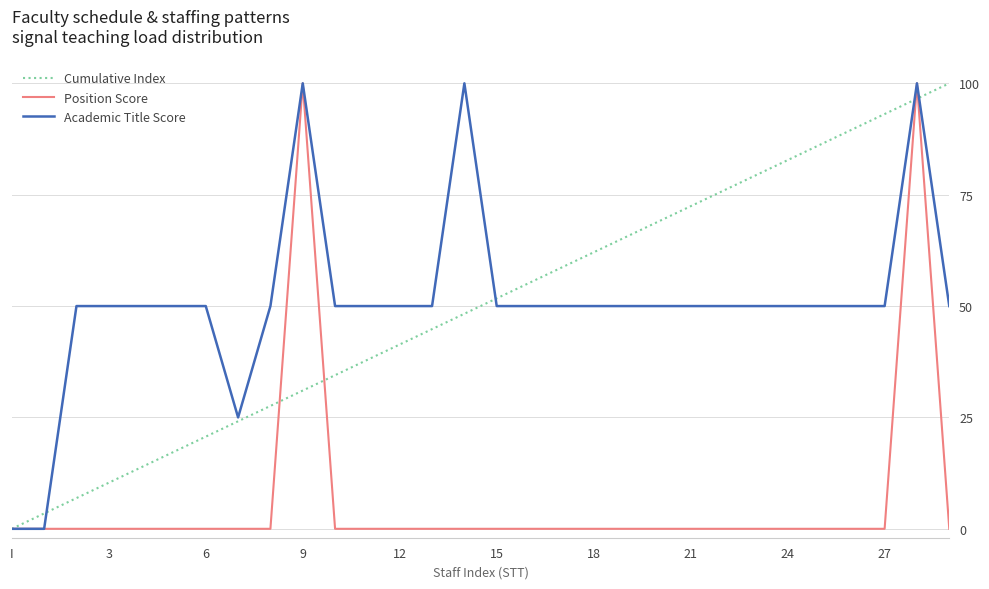

How many lines are shown in the chart?

3